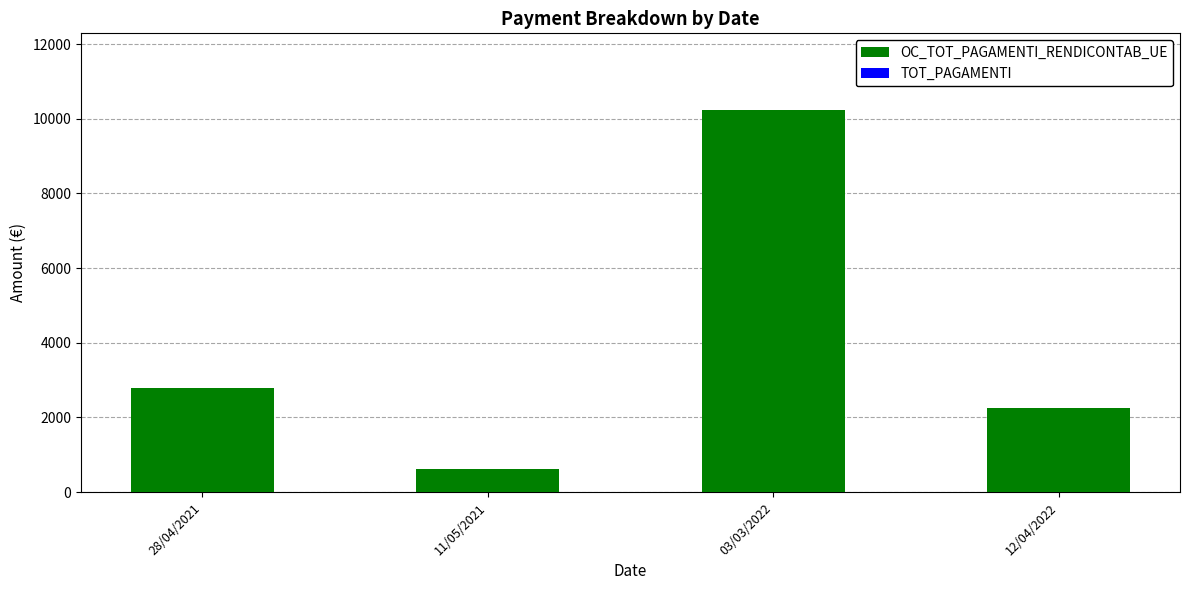

Between 28/04/2021 and 03/03/2022, which is larger?

03/03/2022